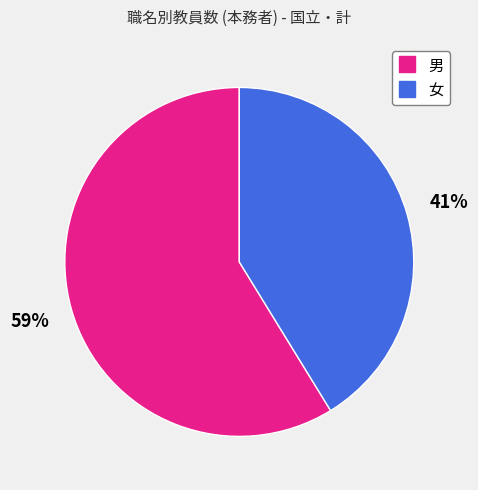

Which category has the biggest portion of the pie?

男